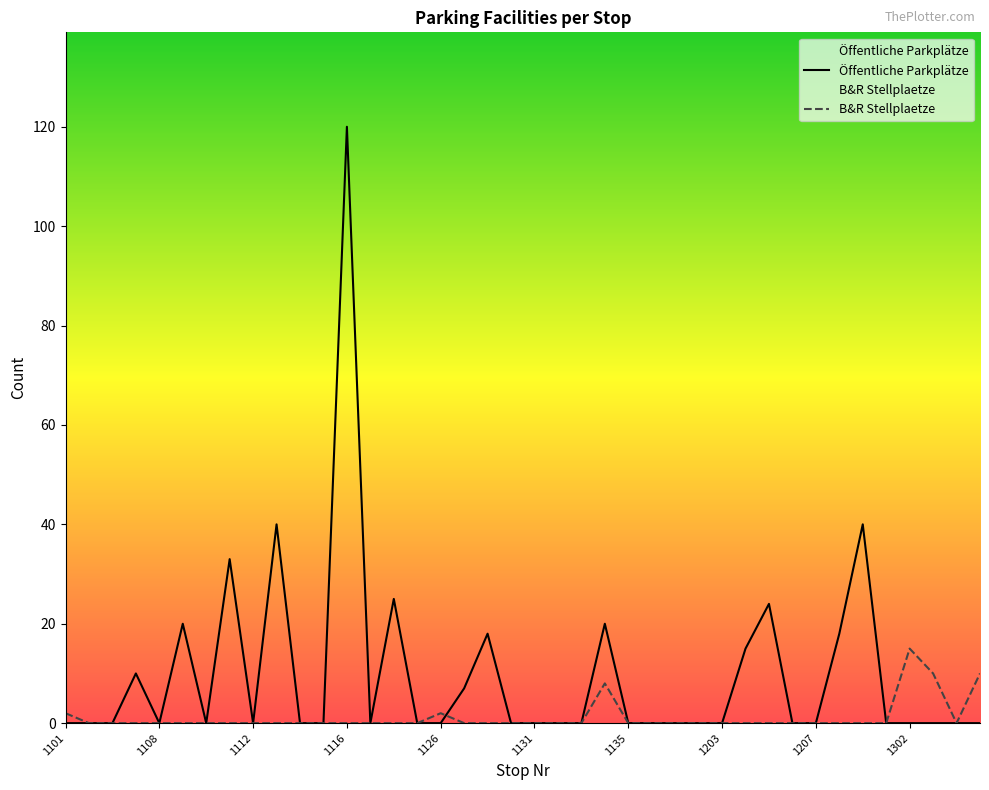

What is the approximate value of Öffentliche Parkplätze at 17?

7